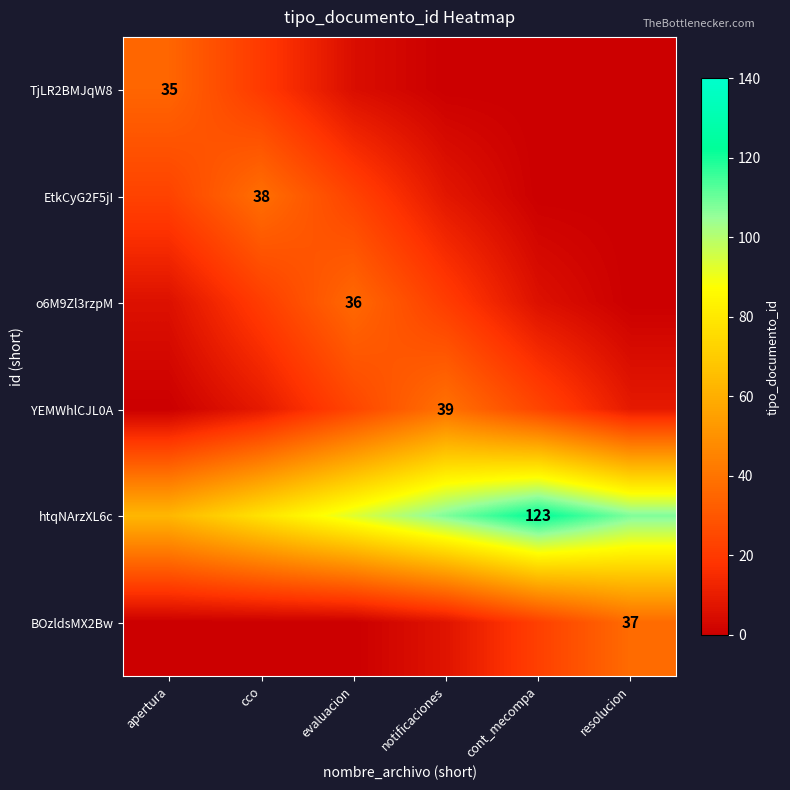

The o6M9Zl3rzpM series shows 36 at evaluacion. True or false?

True